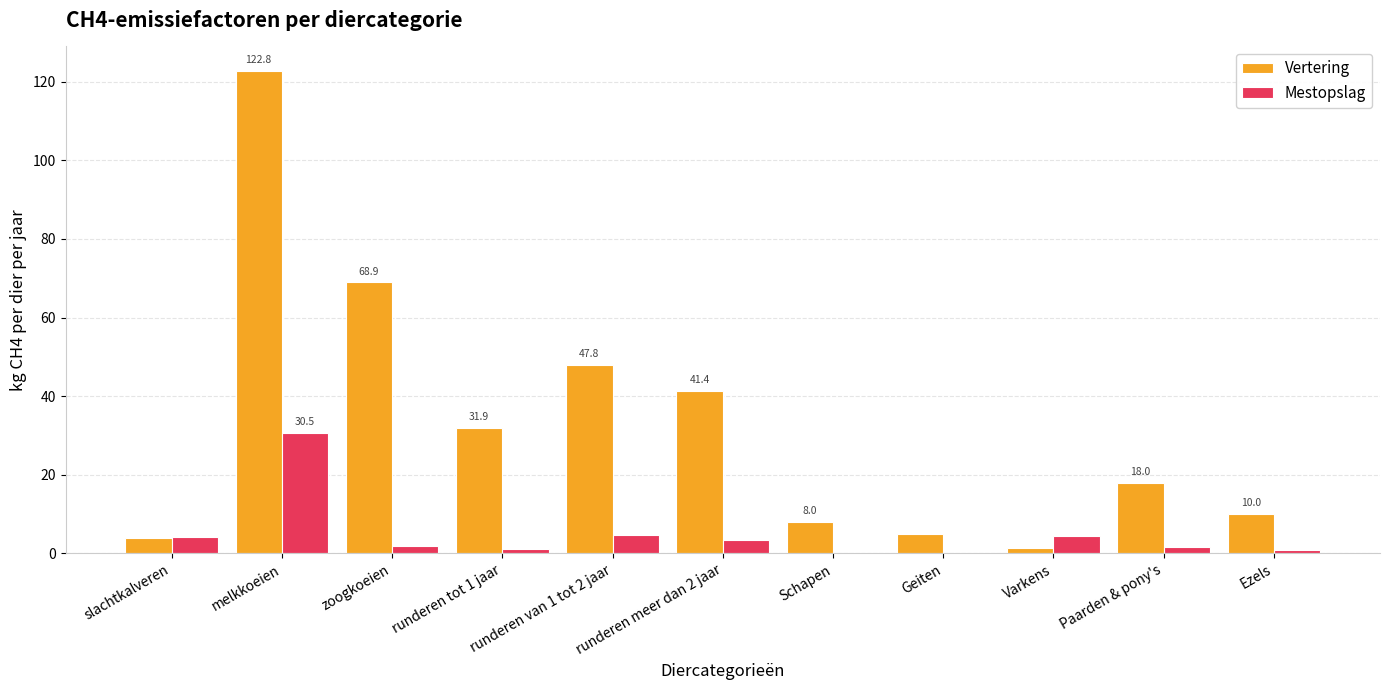

How many groups of bars are there?

11